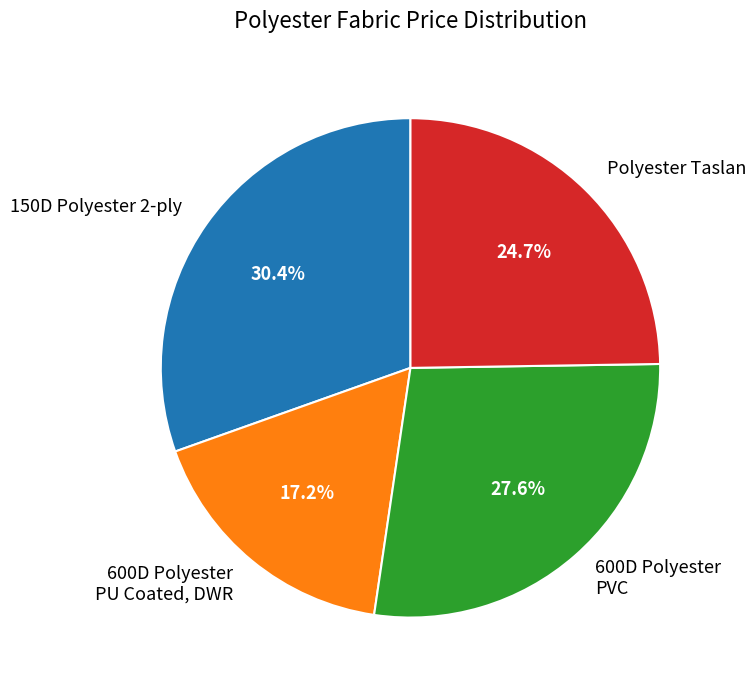

Approximately how many times larger is the value at 600D Polyester PVC compared to Polyester Taslan?

1.1